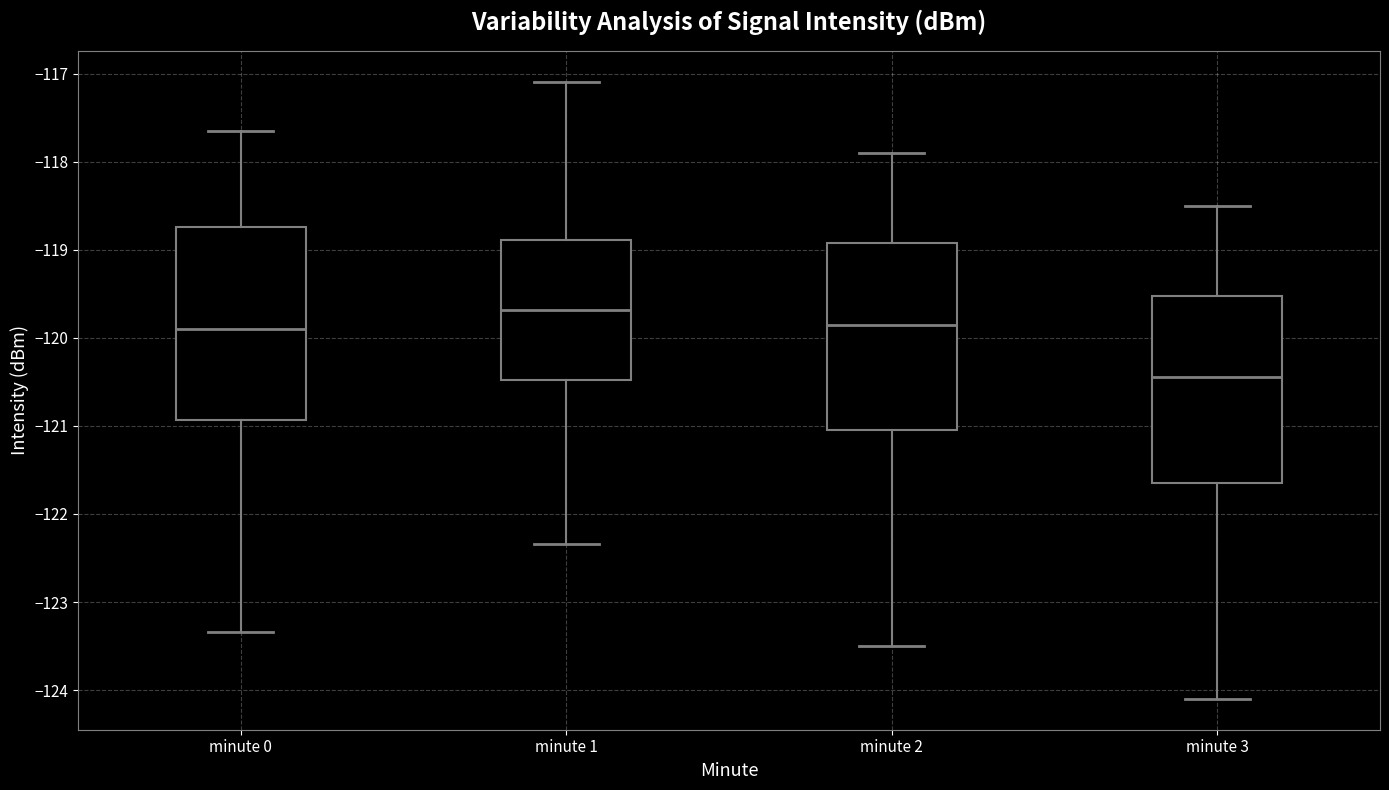

Where is the upper edge of the box for minute 1 on the y-axis? The values are not printed on the chart, so give them approximately, as read against the axis.

-118.9